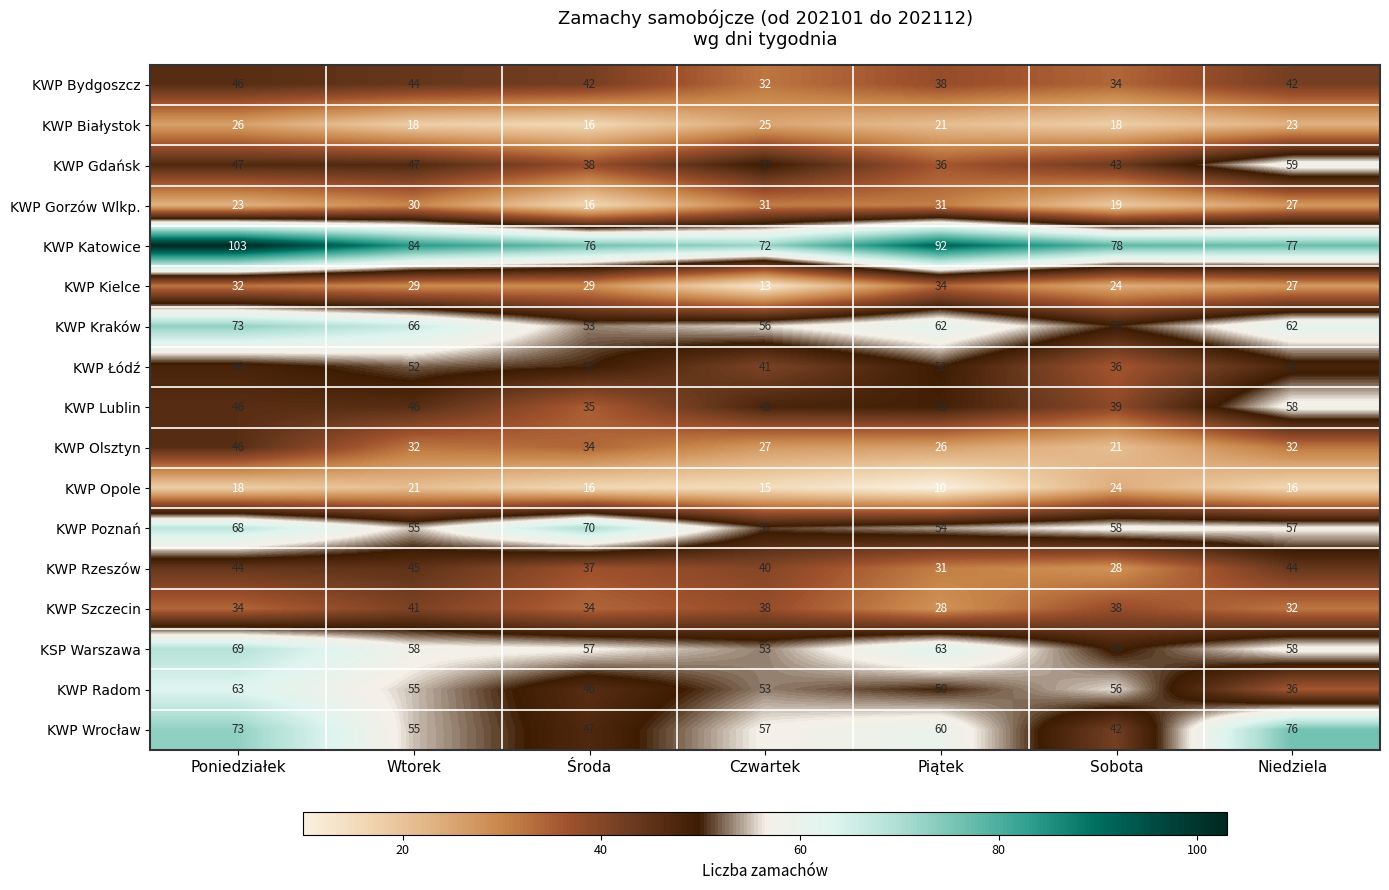

Rank the categories by KWP Wrocław value from highest to lowest.

Niedziela, Poniedziałek, Piątek, Czwartek, Wtorek, Środa, Sobota